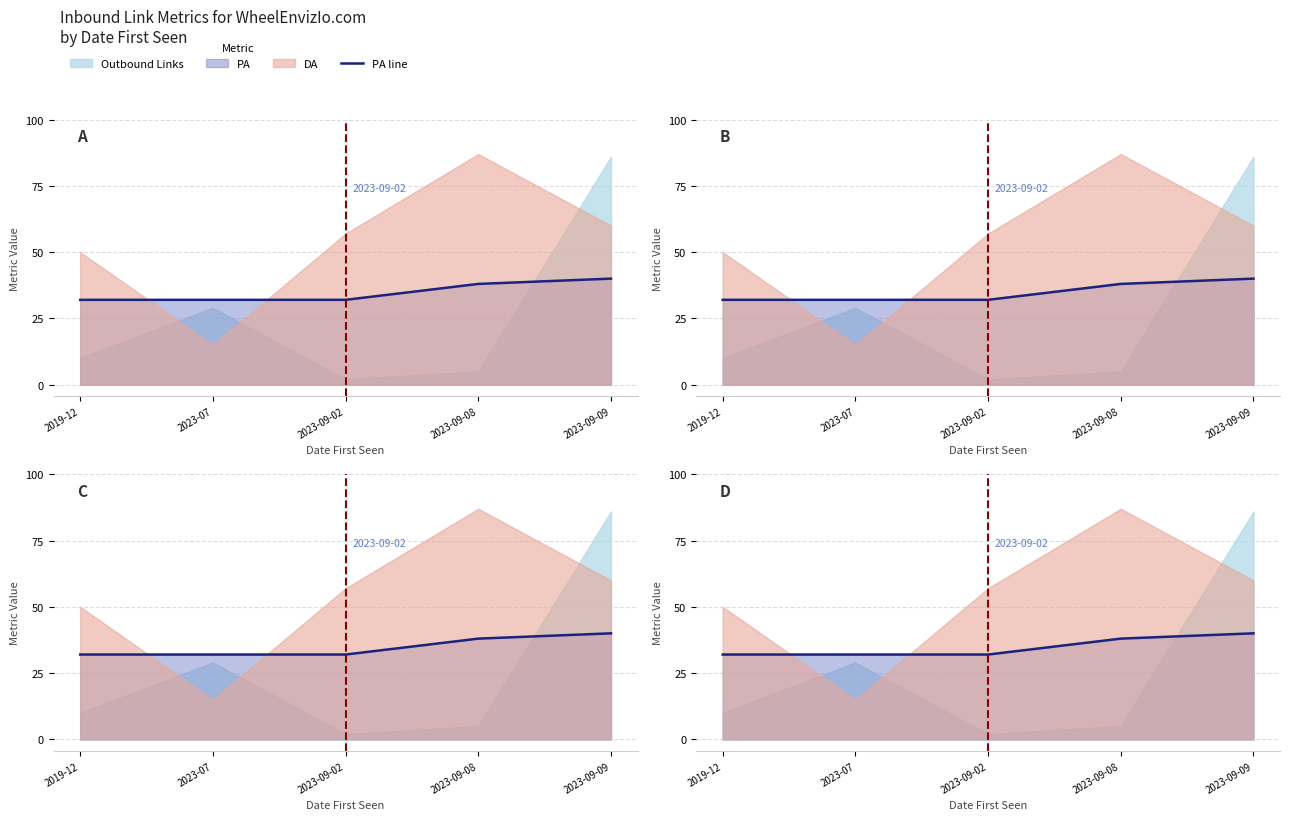

What is the sum of all PA line values?

174